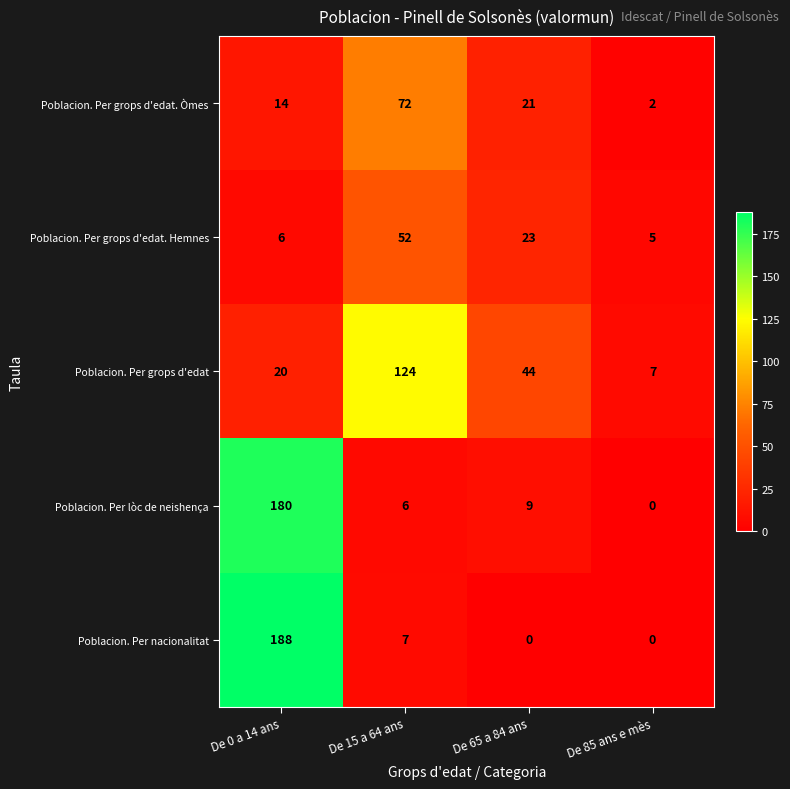

What is the difference between the maximum and second lowest values in the Poblacion. Per nacionalitat series?

188